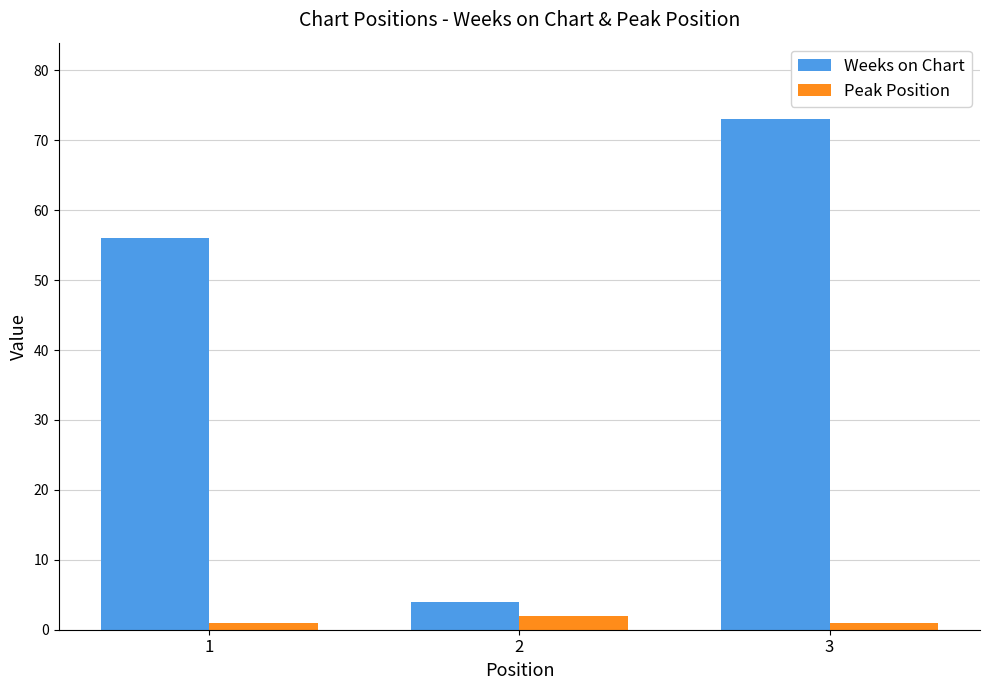

How many categories are shown in the chart?

3